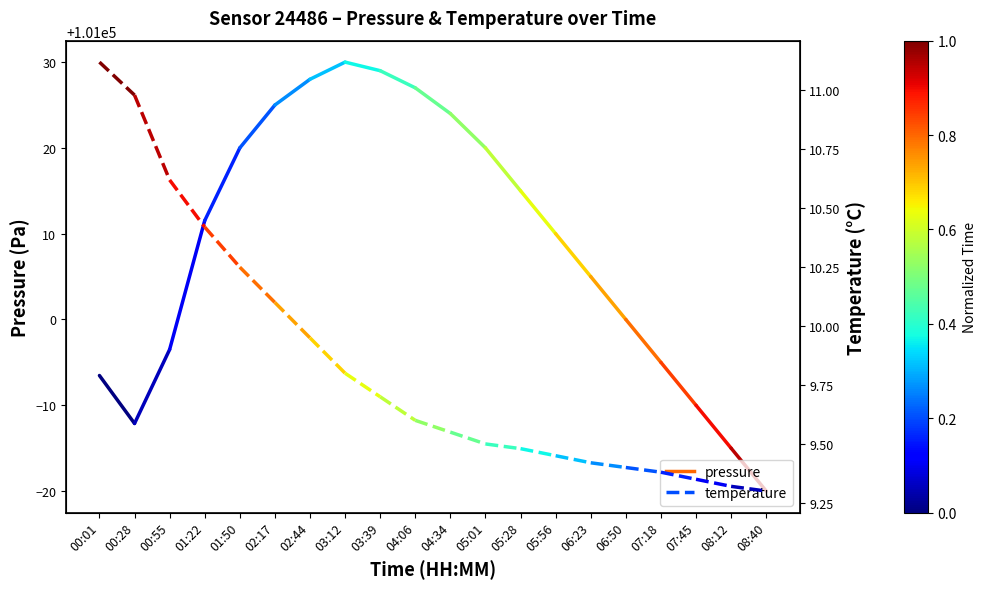

Which series has the largest total across all categories?

pressure